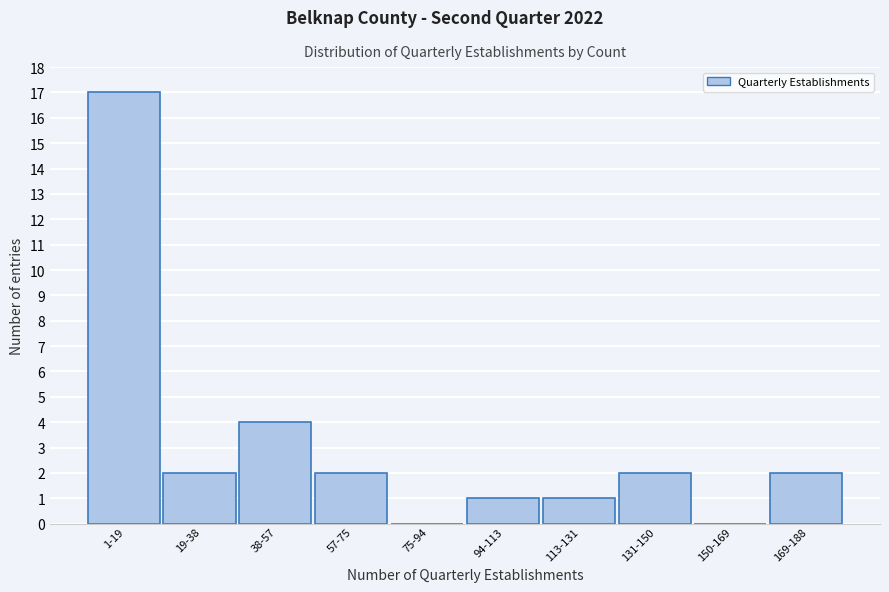

Reading right to left, what are all the values shown in this chart?

169-188=2	150-169=0	131-150=2	113-131=1	94-113=1	75-94=0	57-75=2	38-57=4	19-38=2	1-19=17